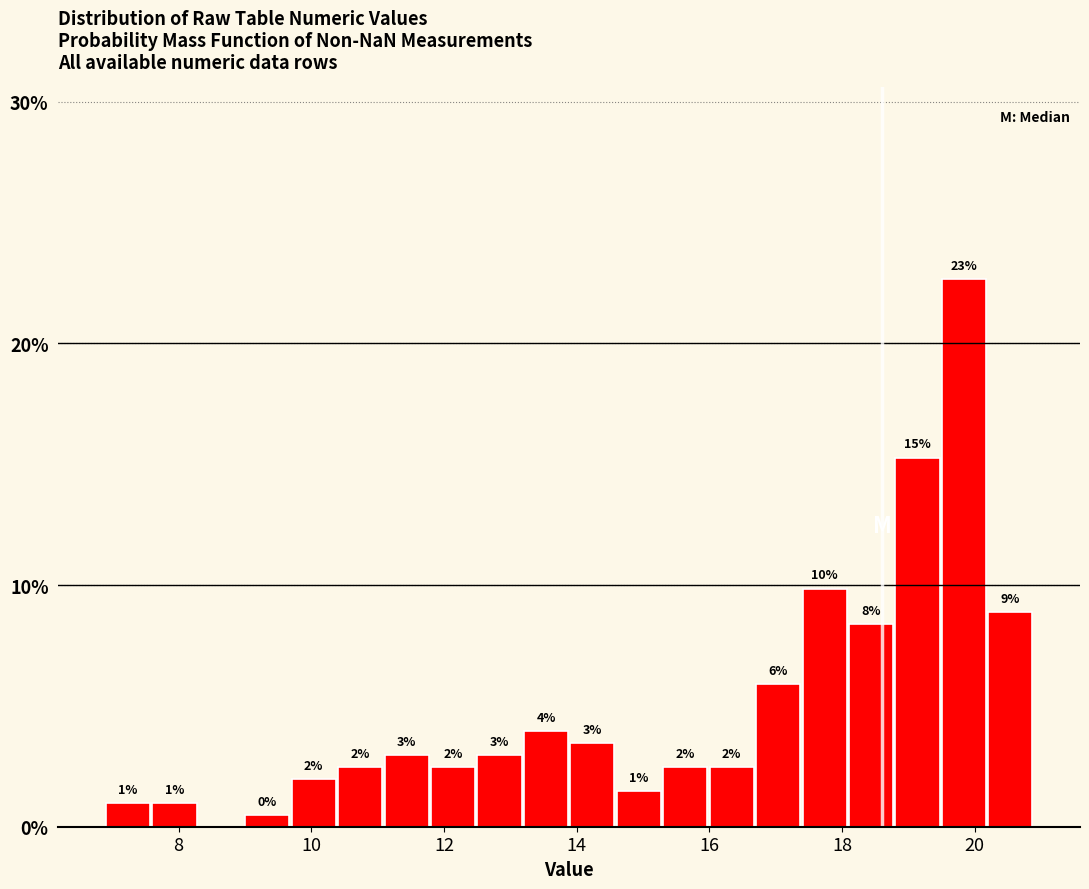

Read against the x-axis, roughly where is the centre of the tallest bar?

19.8